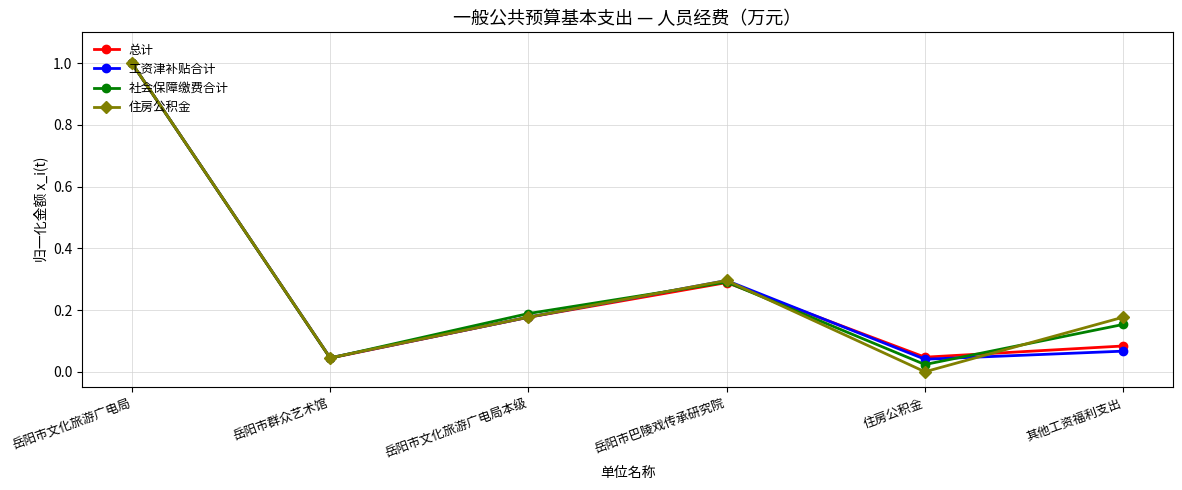

What is the total value across all series at 其他工资福利支出?

0.5